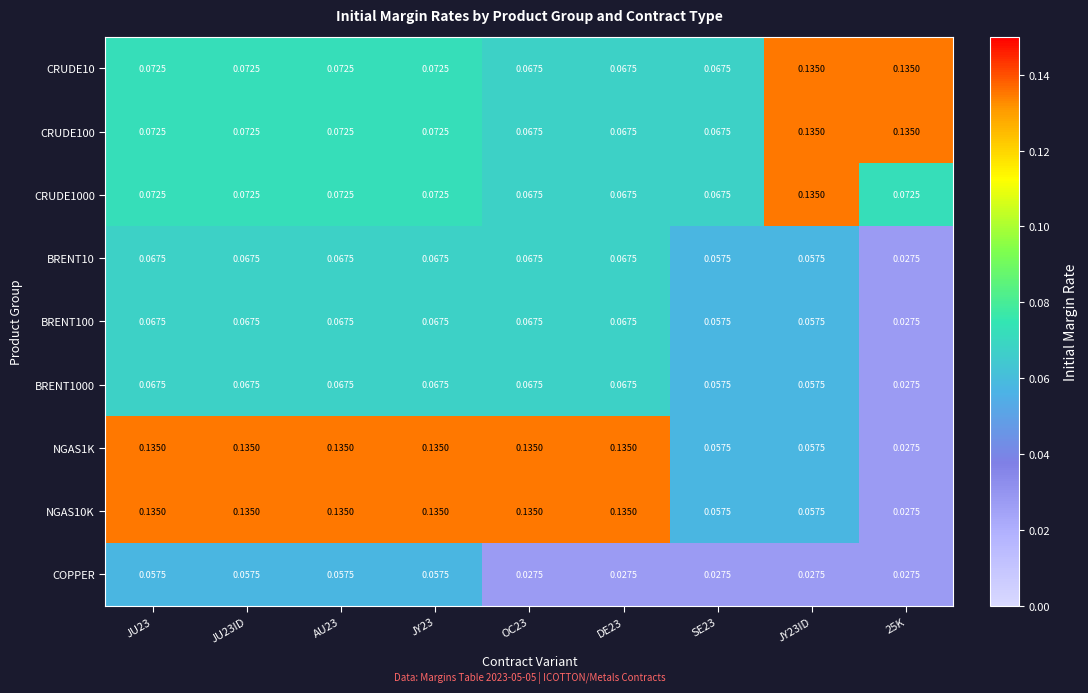

Which series changed the most between JU23 and OC23?

COPPER